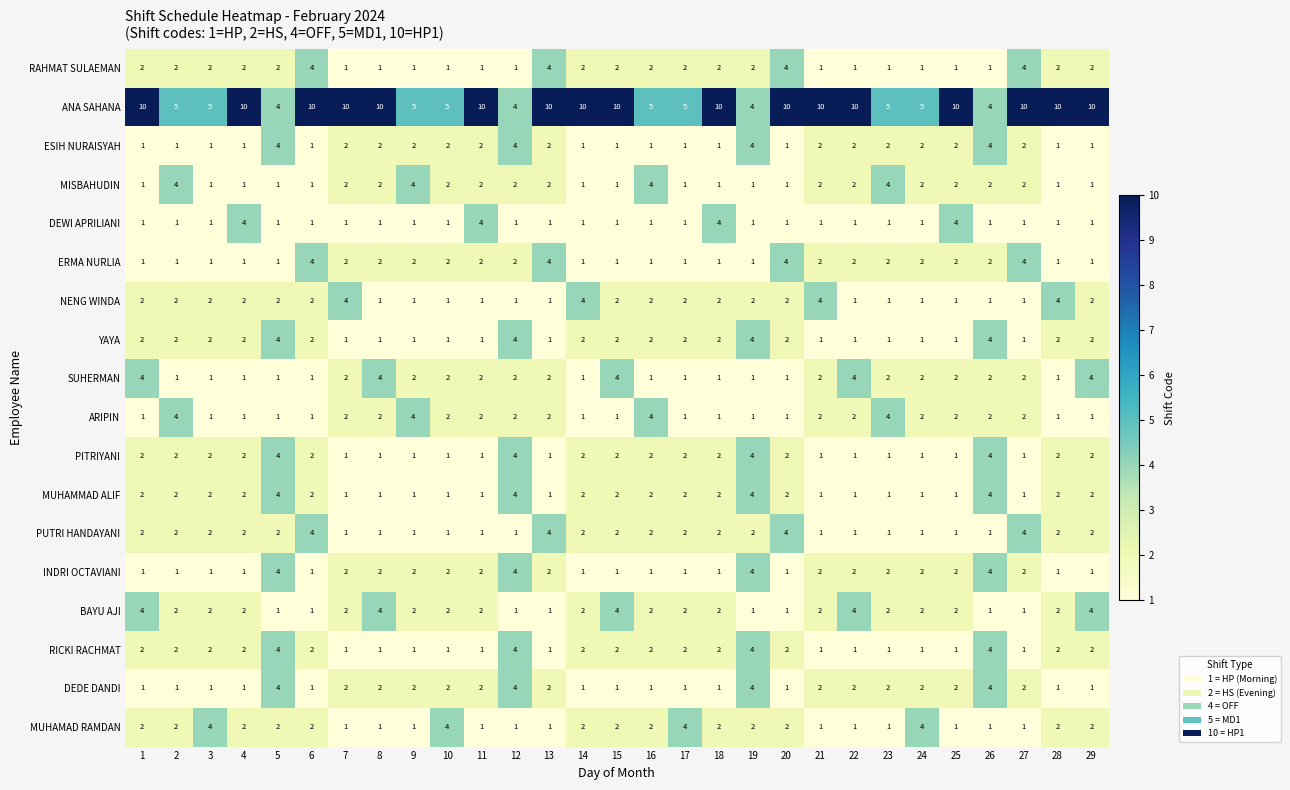

Count the RAHMAT SULAEMAN values in the range 1 to 2.

25